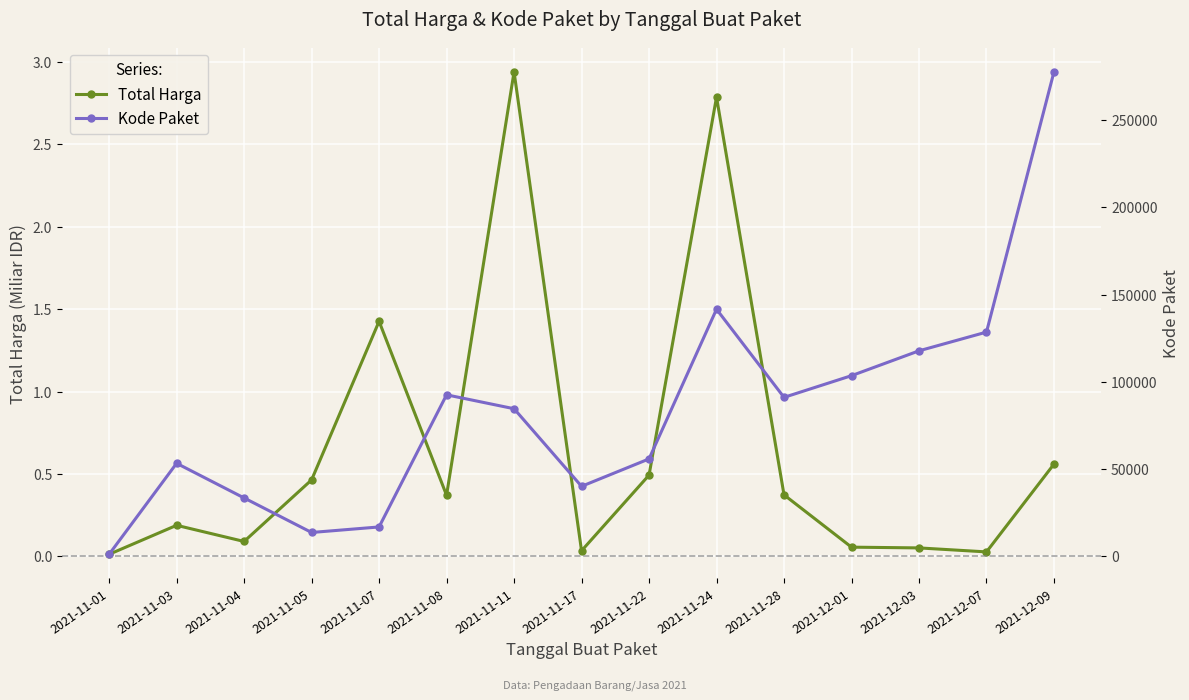

Reading left to right, list all the values displayed in this chart.

Total Harga: 2021-11-01=0.0	2021-11-03=0.2	2021-11-04=0.1	2021-11-05=0.5	2021-11-07=1.4	2021-11-08=0.4	2021-11-11=2.9	2021-11-17=0.0	2021-11-22=0.5	2021-11-24=2.8	2021-11-28=0.4	2021-12-01=0.1	2021-12-03=0.1	2021-12-07=0.0	2021-12-09=0.6
Kode Paket: 2021-11-01=1139.0	2021-11-03=53299.0	2021-11-04=33445.0	2021-11-05=13652.0	2021-11-07=16823.0	2021-11-08=92560.0	2021-11-11=84587.0	2021-11-17=40112.0	2021-11-22=55826.0	2021-11-24=141626.0	2021-11-28=91101.0	2021-12-01=103541.0	2021-12-03=117783.0	2021-12-07=128516.0	2021-12-09=277693.0